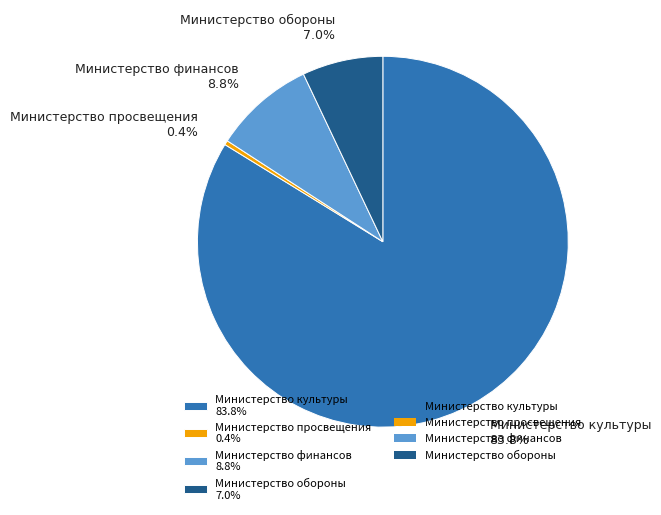

Which has a higher value, Министерство культуры or Министерство просвещения?

Министерство культуры